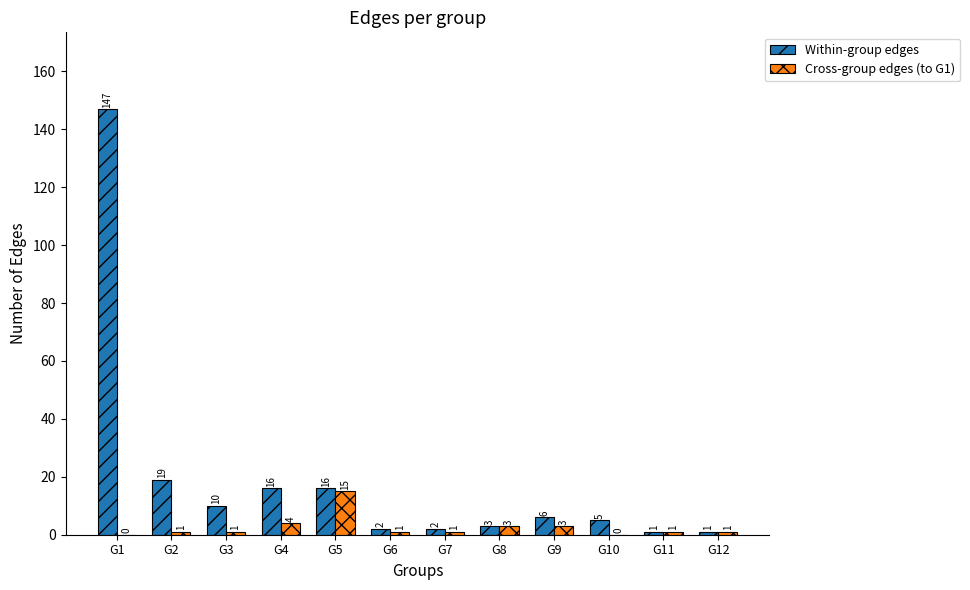

Between G1 and G10, which series saw the biggest shift?

Within-group edges